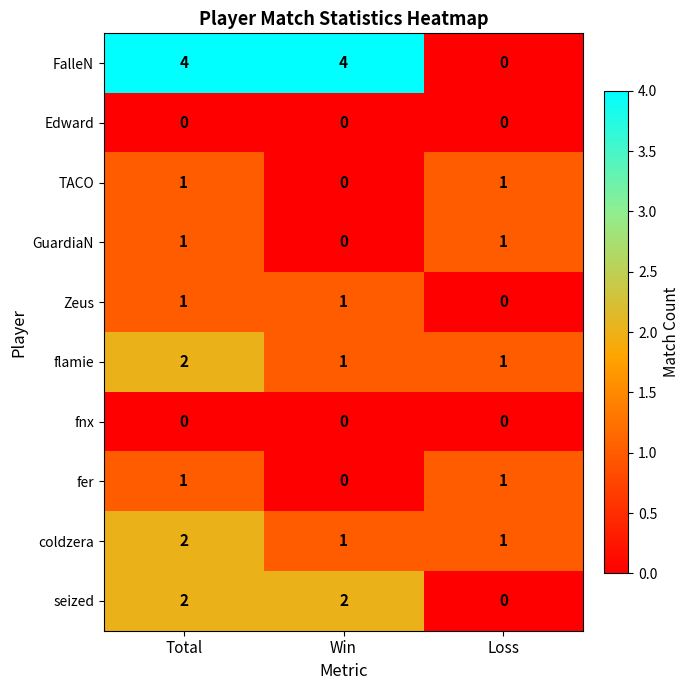

At which label does coldzera reach its peak?

Total